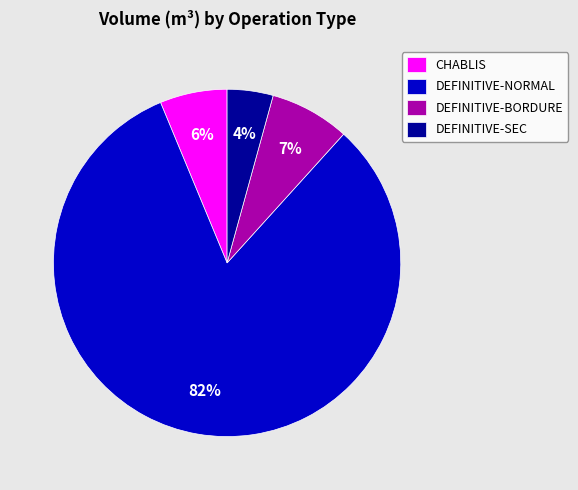

Is it true that DEFINITIVE-SEC is 4% of the pie?

True